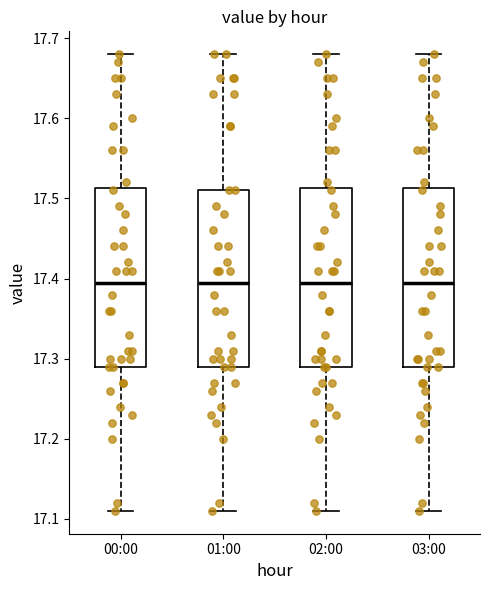

Reading left to right, transcribe this box plot: for each box, give where its median line is, the range the box spans, and where its two whiskers end, as read against the y-axis. The values are not printed on the chart, so give them approximately, as read against the axis.

00:00: median 17.40, box 17.29 to 17.51, whiskers 17.11 to 17.68
01:00: median 17.40, box 17.29 to 17.51, whiskers 17.11 to 17.68
02:00: median 17.40, box 17.29 to 17.51, whiskers 17.11 to 17.68
03:00: median 17.40, box 17.29 to 17.51, whiskers 17.11 to 17.68